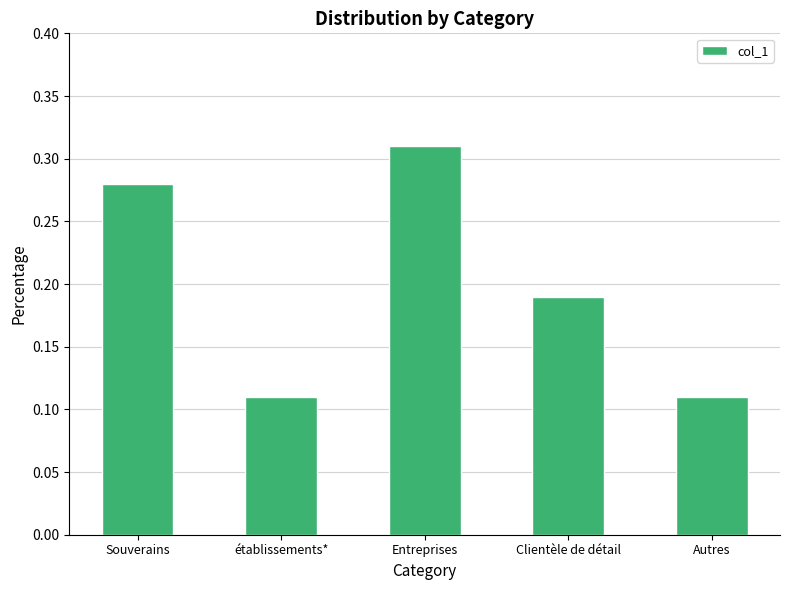

What is the sum of all values?

1.0